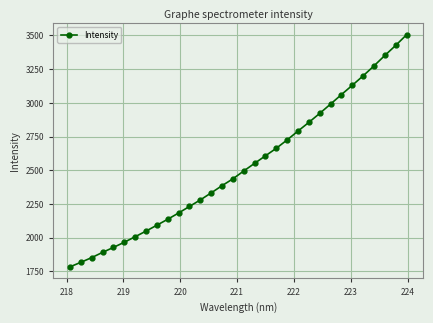

What is the difference between the maximum and minimum values?

1722.7